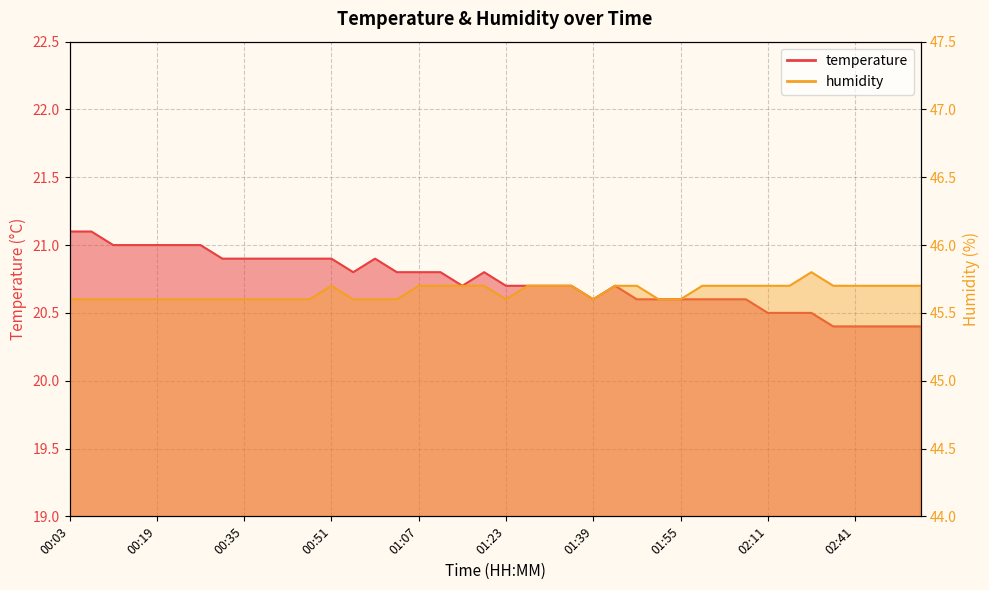

At which category does humidity reach its first local valley?

01:23